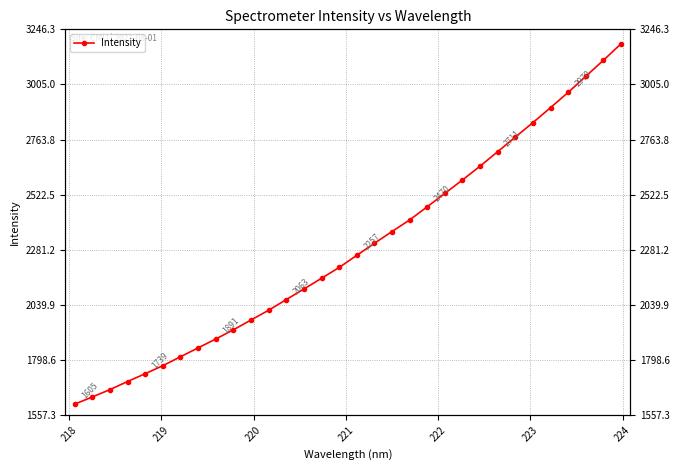

How many data points are less than 2256?

16